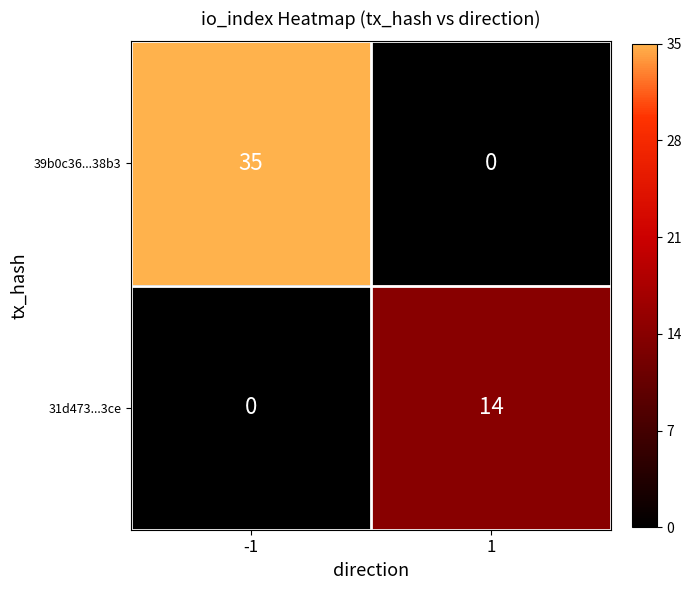

How many data points does each series have?

2